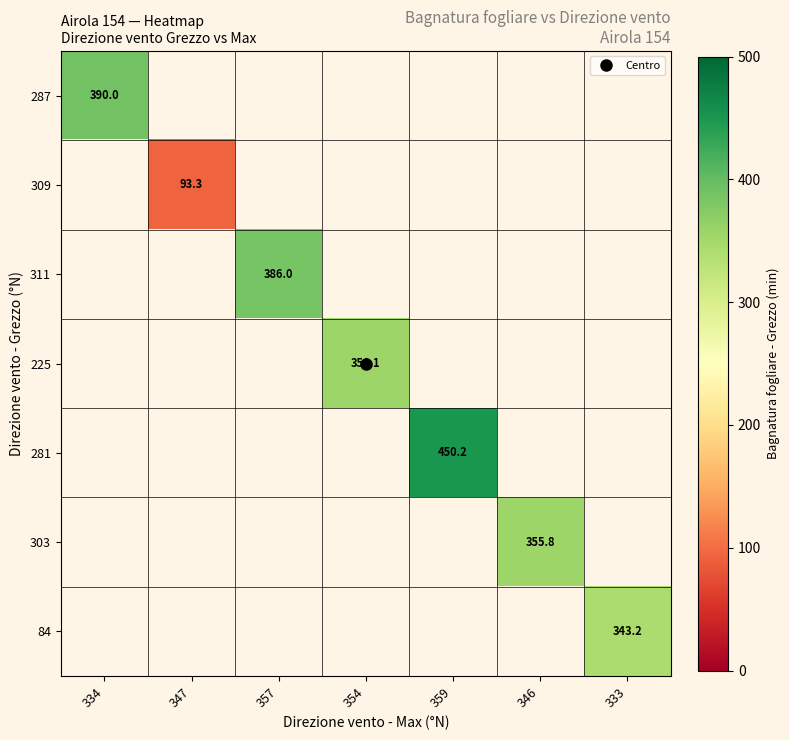

Which series has the largest range (max minus min)?

287